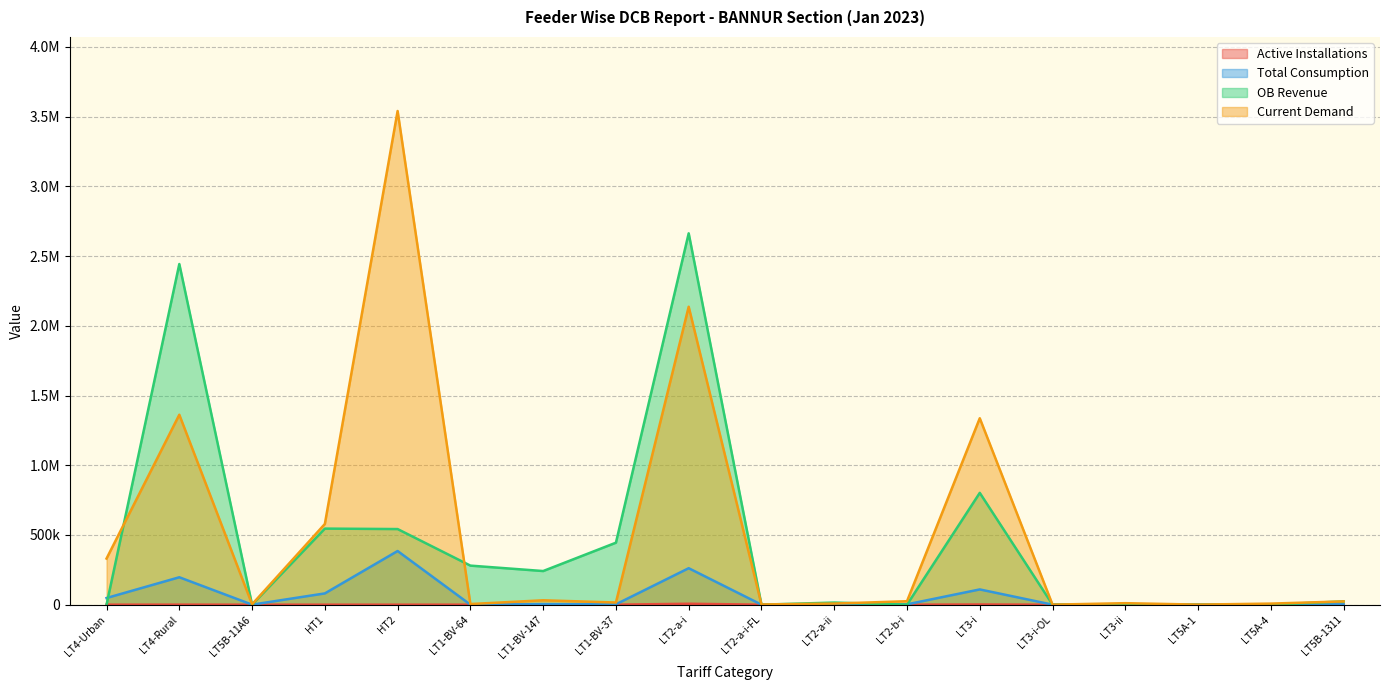

Does the chart have visible grid lines?

Yes